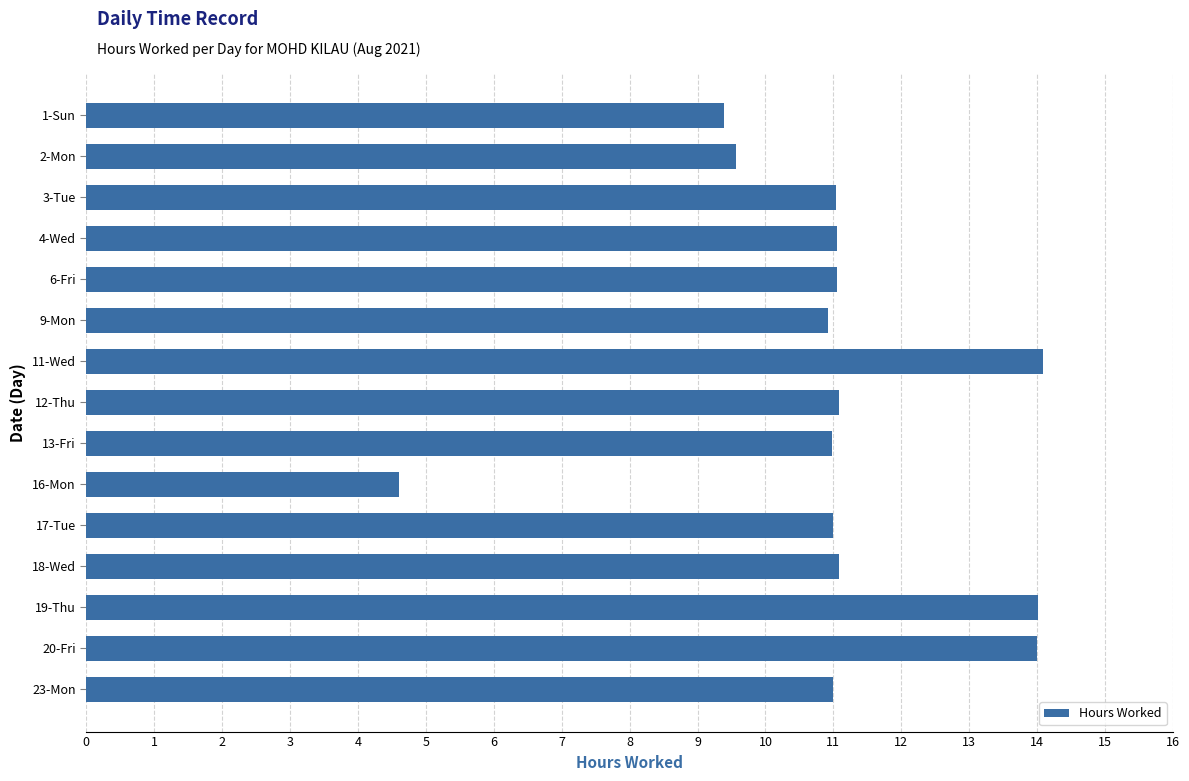

What is the value of the 6th bar from the top?

10.9